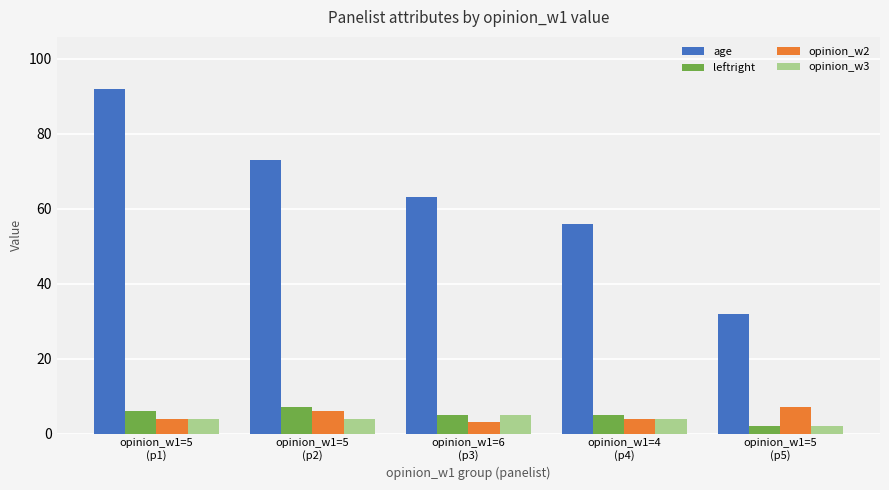

Reading right to left, list all the values displayed in this chart.

age: 32	56	63	73	92
leftright: 2	5	5	7	6
opinion_w2: 7	4	3	6	4
opinion_w3: 2	4	5	4	4